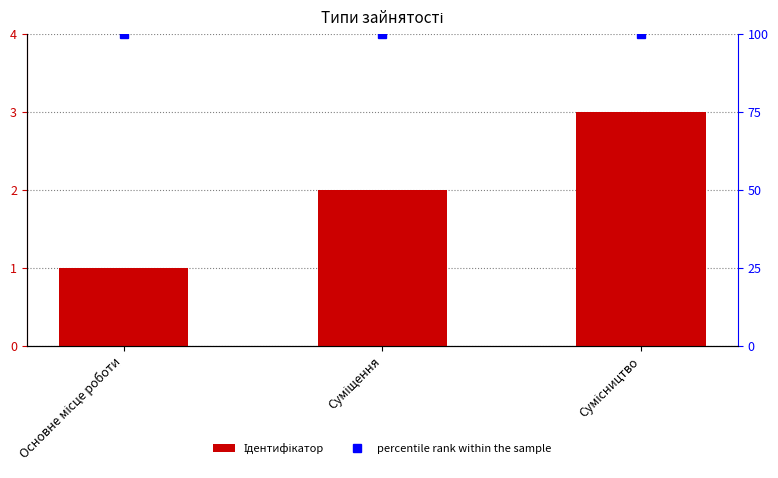

Reading left to right, transcribe all the data shown in this chart.

Ідентифікатор: 1	2	3
percentile rank within the sample: 100	100	100